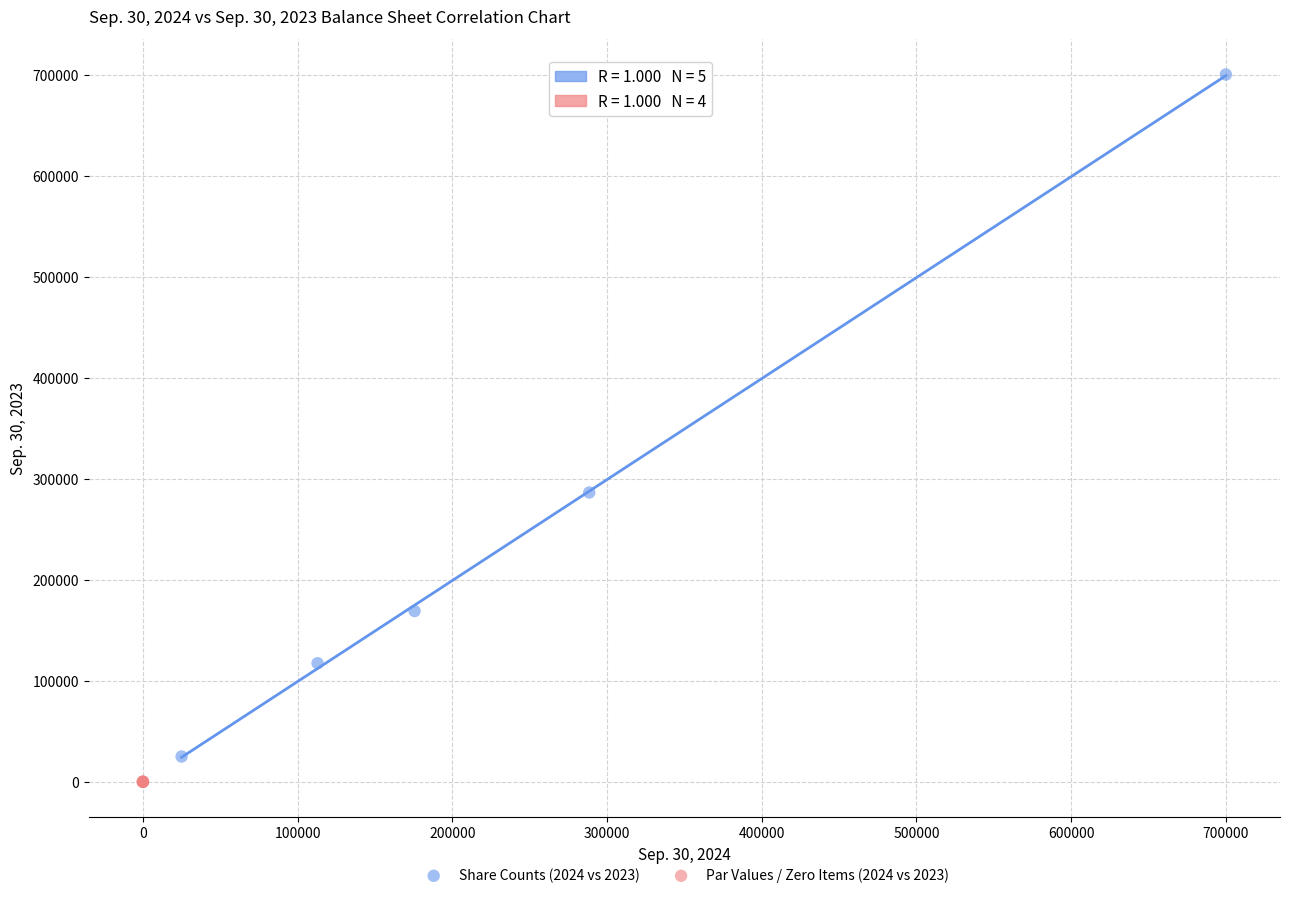

Which series contains the highest Y value?

Share Counts (2024 vs 2023)